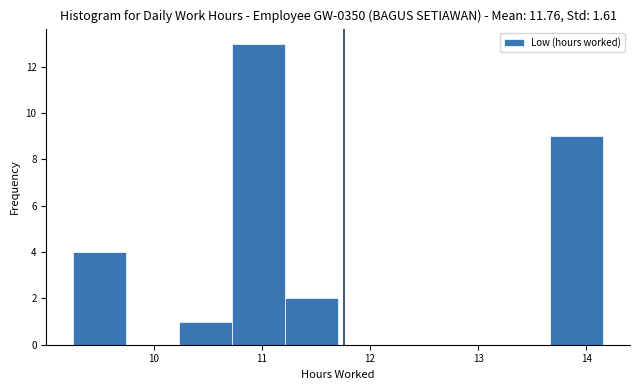

Over which range of the x-axis is the bar tallest?

10.7 to 11.2